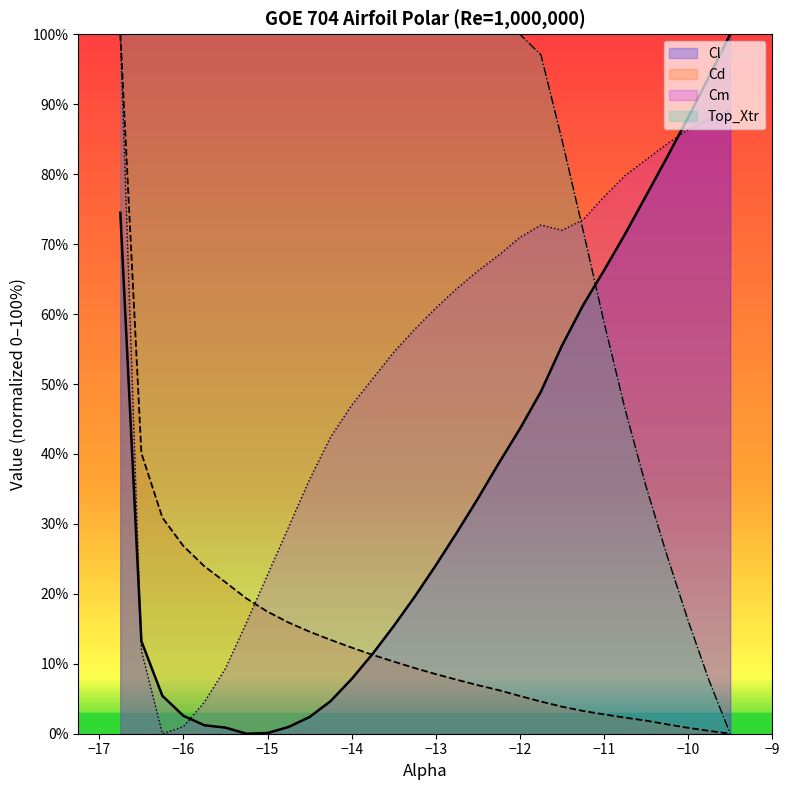

Which series has the largest total across all categories?

Top_Xtr